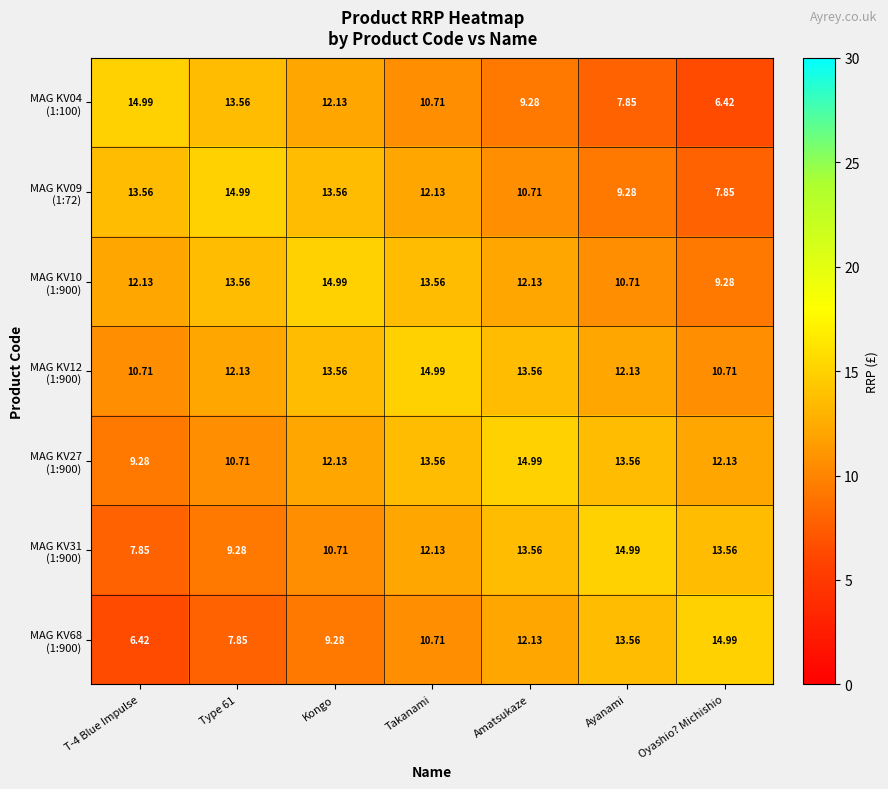

How many categories are shown in the chart?

7